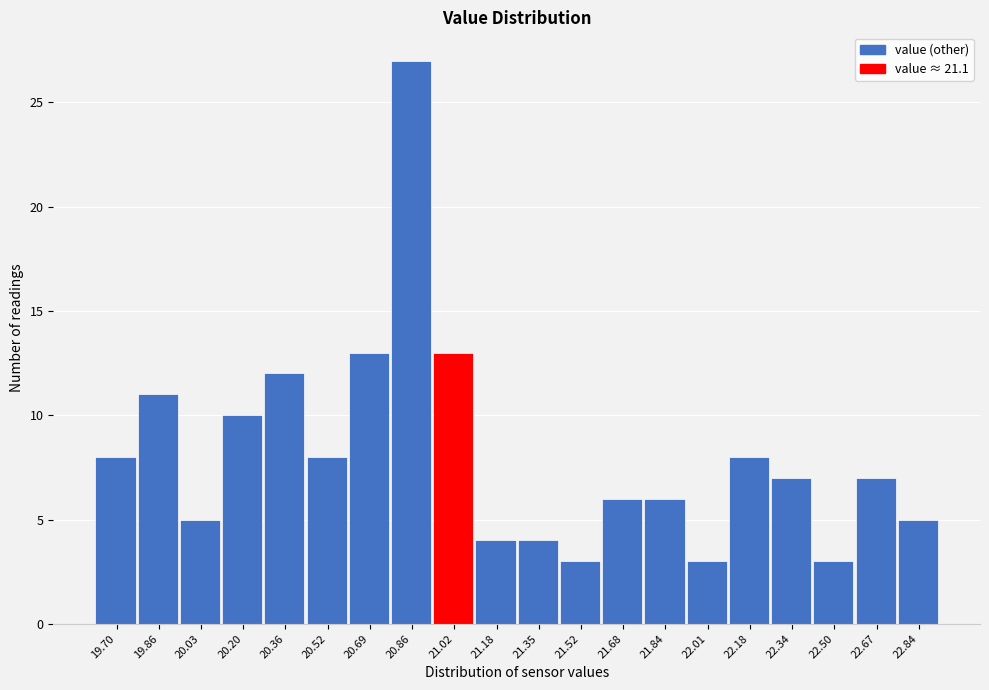

Reading right to left, what are all the values shown in this chart?

22.84=5	22.67=7	22.50=3	22.34=7	22.18=8	22.01=3	21.84=6	21.68=6	21.52=3	21.35=4	21.18=4	21.02=13	20.86=27	20.69=13	20.52=8	20.36=12	20.20=10	20.03=5	19.86=11	19.70=8